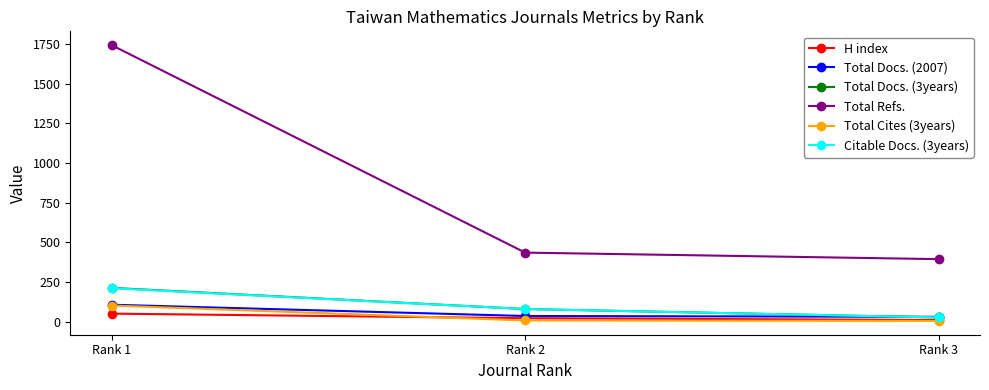

True or false: Total Docs. (2007) has a value of 38 at Rank 1.

False